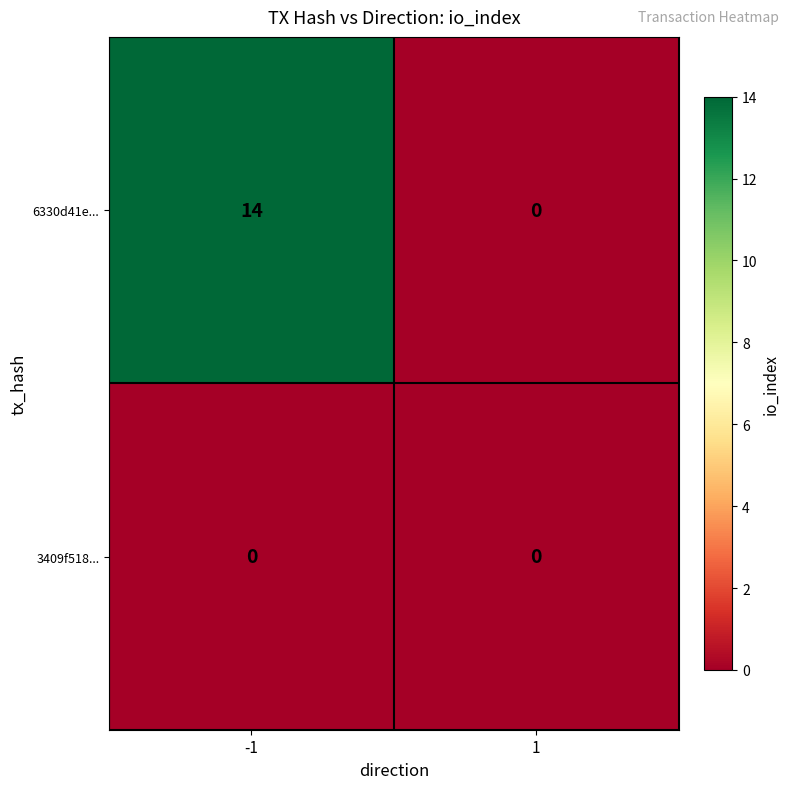

Rank the series at -1 from lowest to highest value.

3409f518..., 6330d41e...